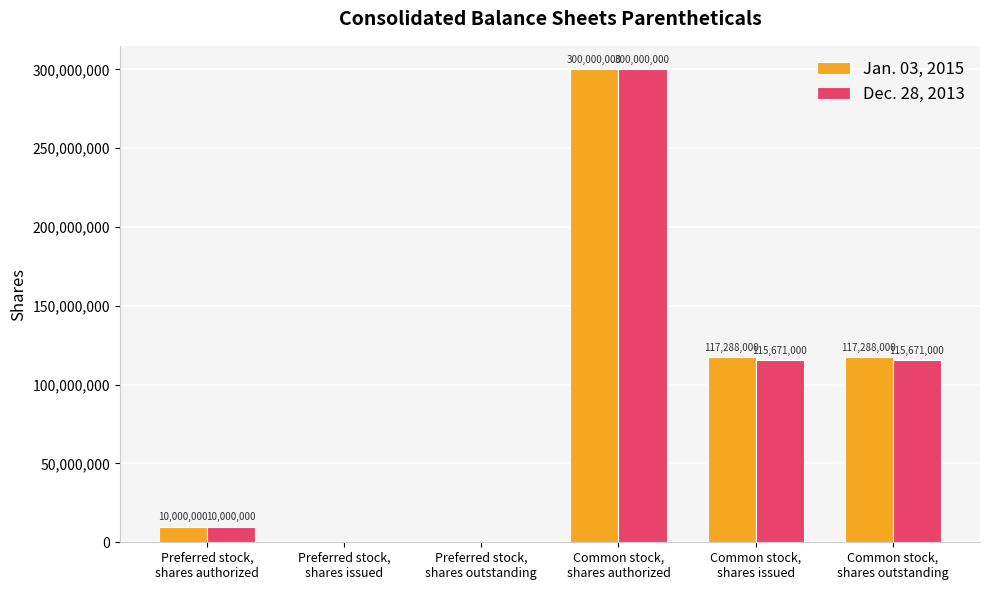

How many groups of bars are there?

6